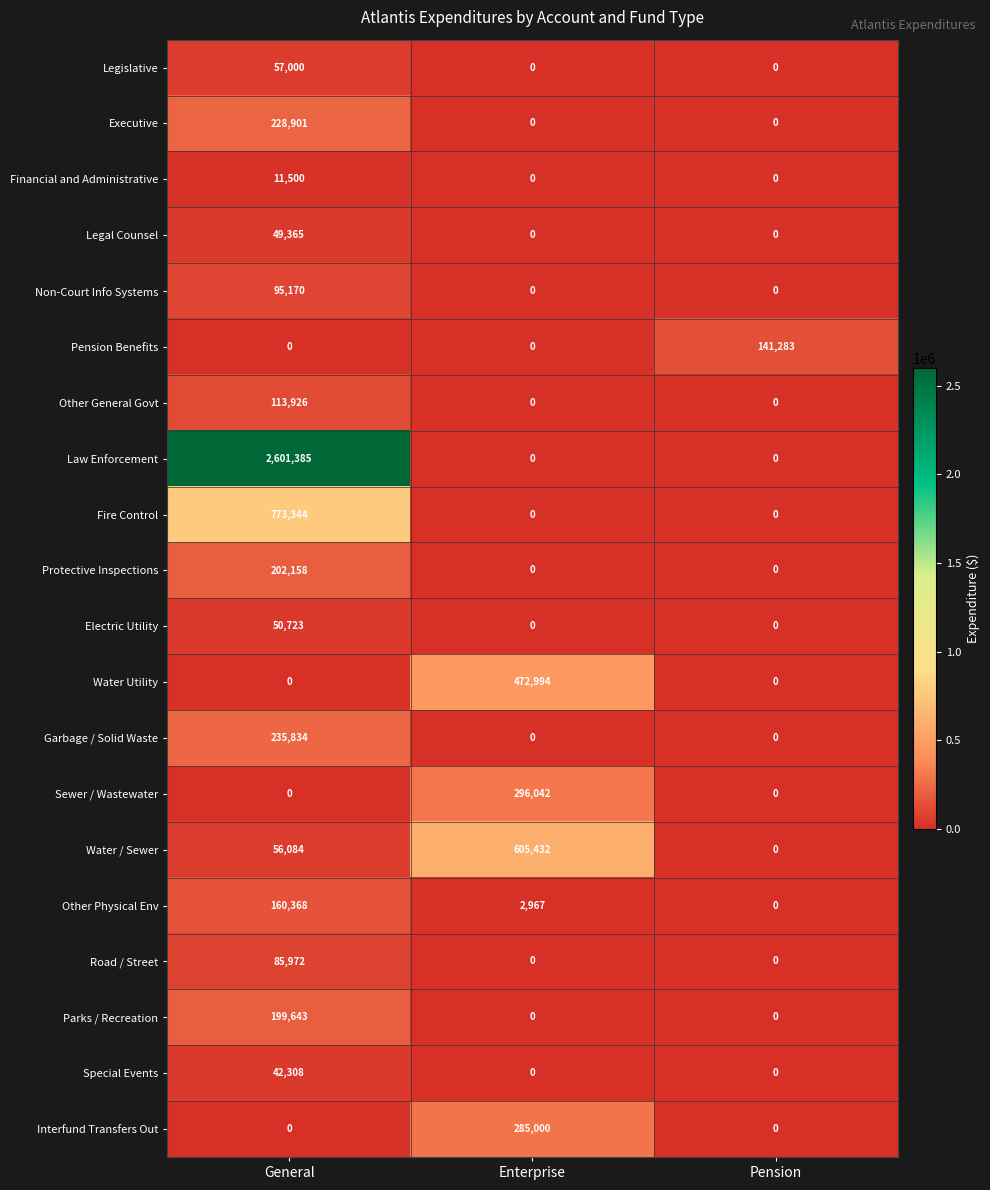

Which series has the widest spread of values?

Law Enforcement